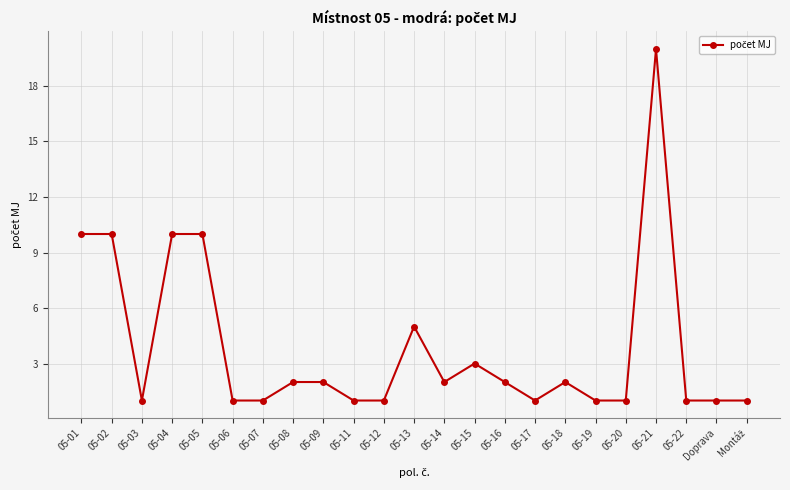

True or false: the data has more than 1 interior local peaks.

True